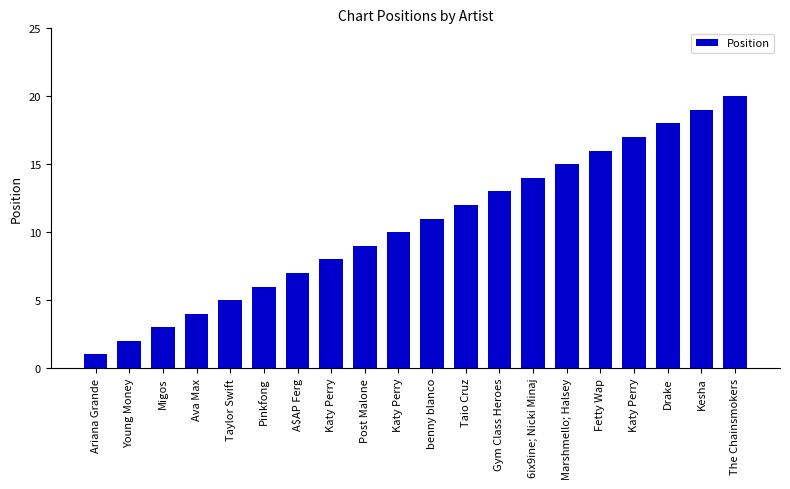

What is the sum of all values?

210